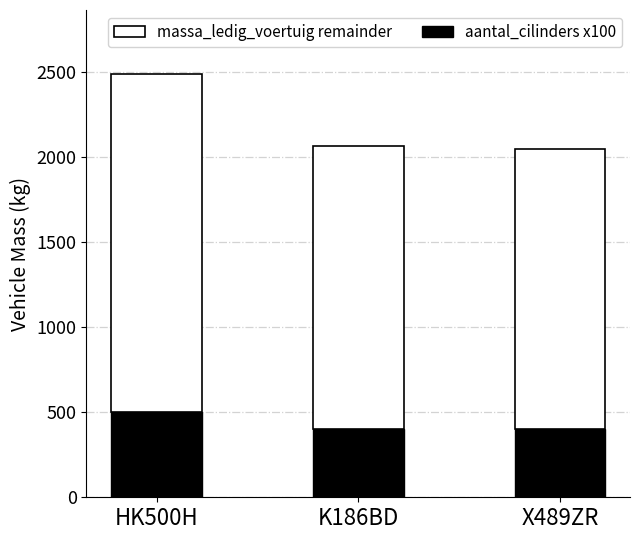

At which label does aantal_cilinders x100 reach its peak?

HK500H